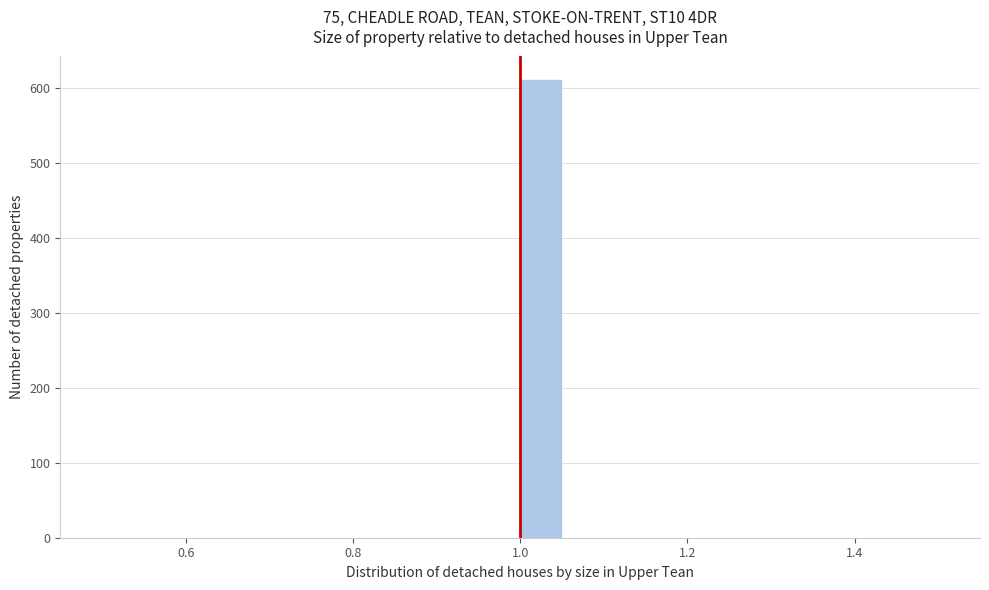

Read against the x-axis, roughly where is the centre of the tallest bar?

1.02